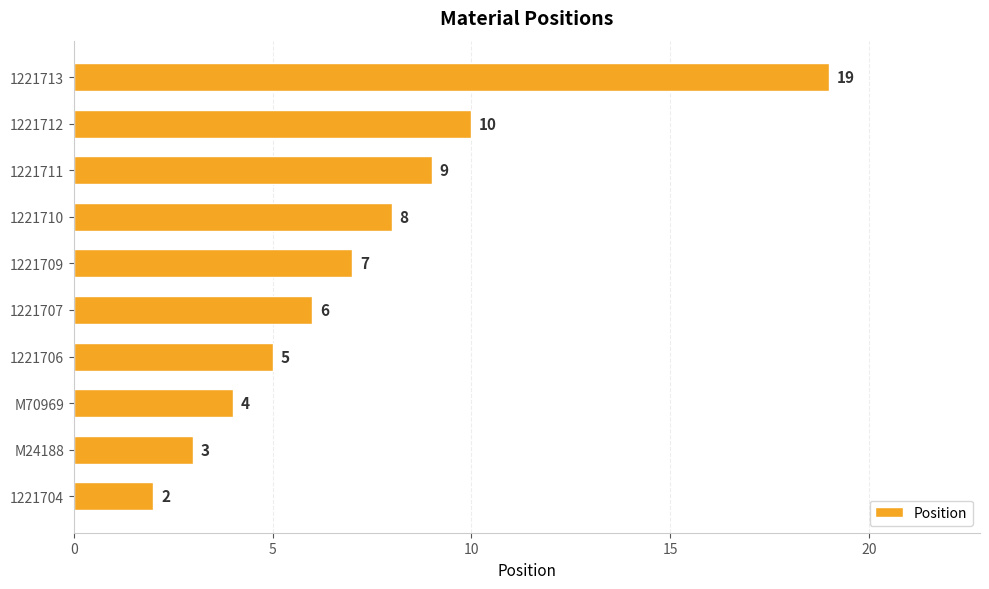

At which label is the value closest to 10?

1221712